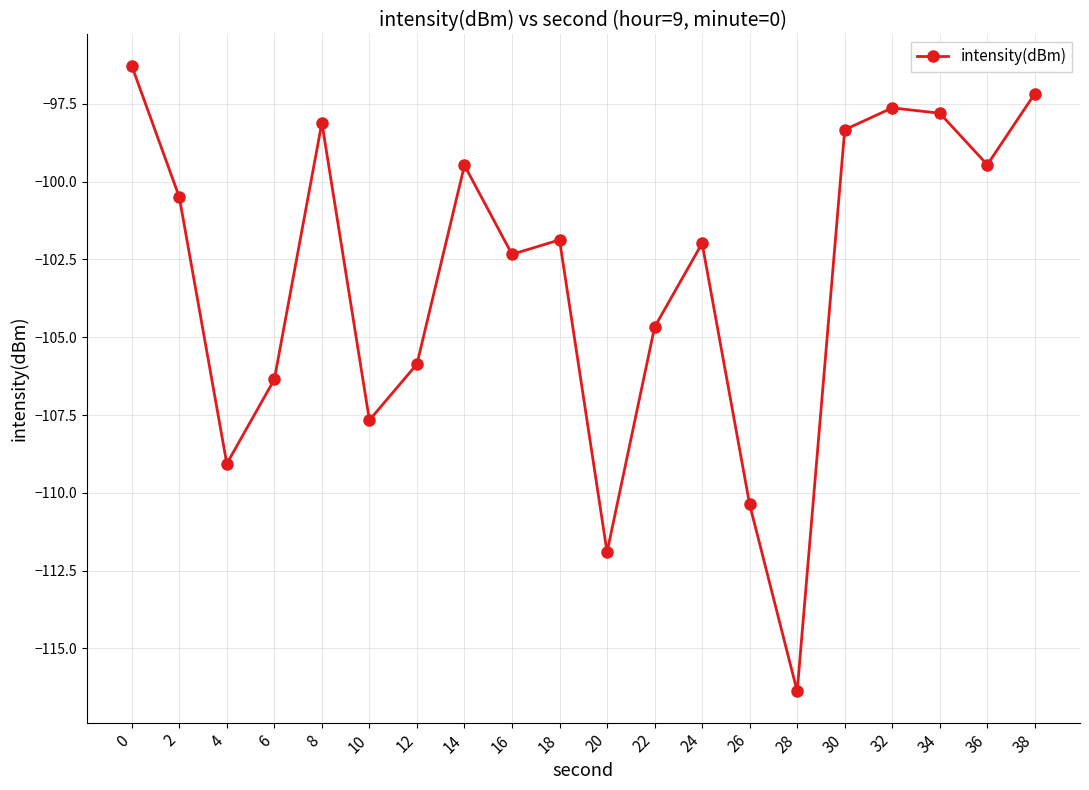

What is the change in value from 14 to 32?

+1.8